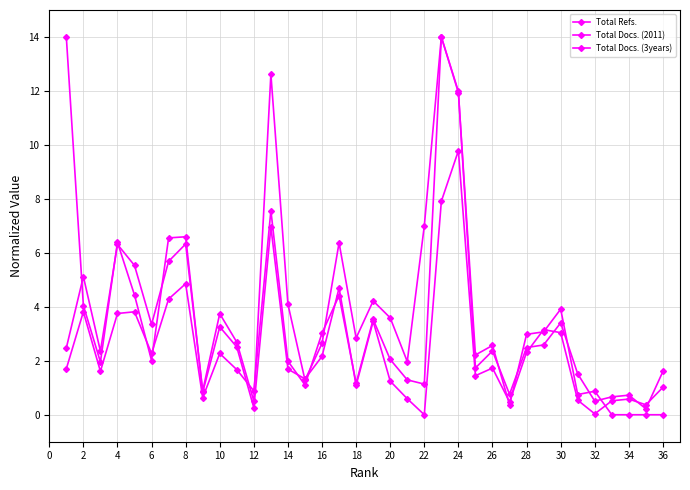

How many categories are shown in the chart?

36